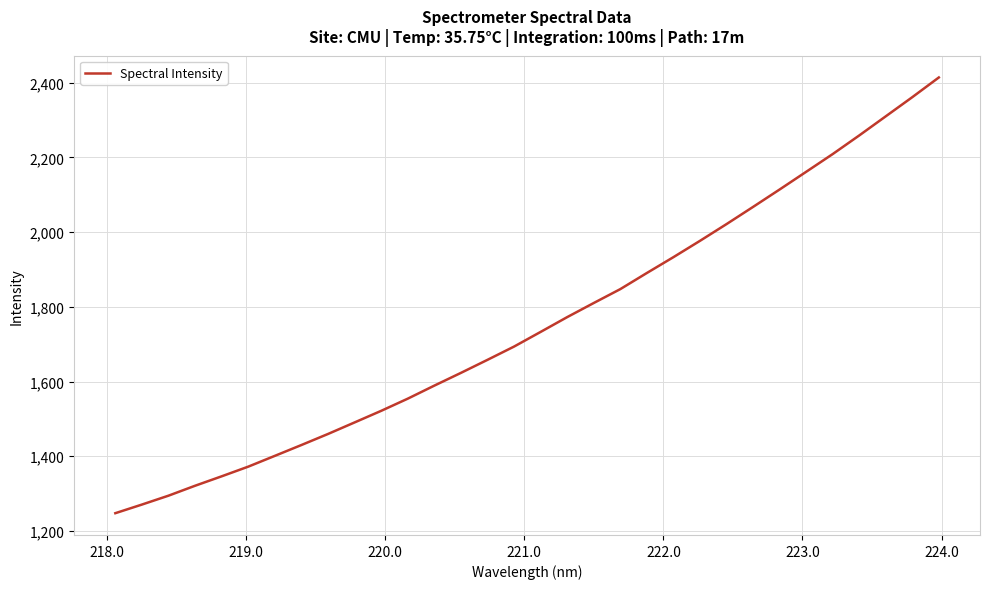

What is the average value?

1754.7